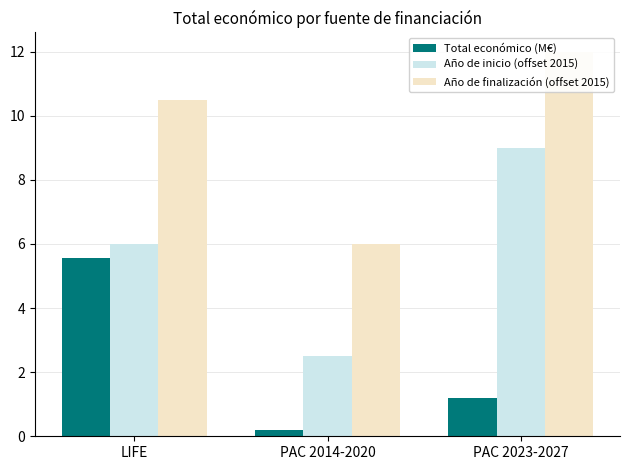

Reading left to right, transcribe all the data shown in this chart.

Total económico (M€): 5.6	0.2	1.2
Año de inicio (offset 2015): 6.0	2.5	9.0
Año de finalización (offset 2015): 10.5	6.0	12.0